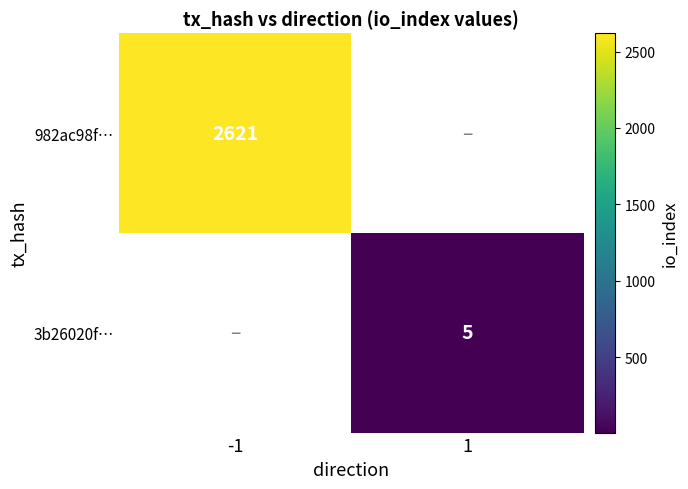

Is it true that 982ac98f… equals 1652 at -1?

False